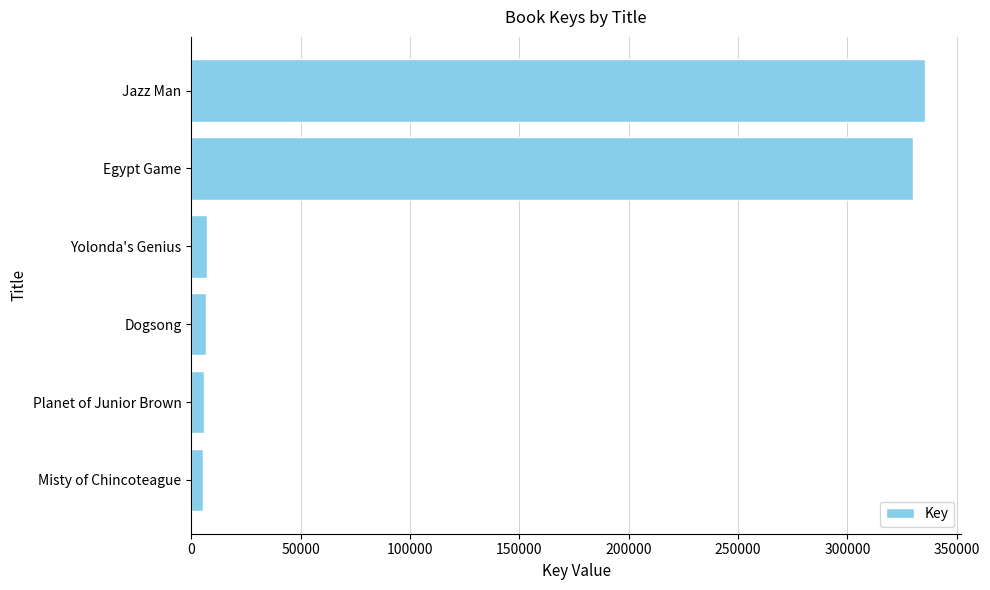

The chart shows a value of 7059 at Yolonda's Genius. True or false?

True